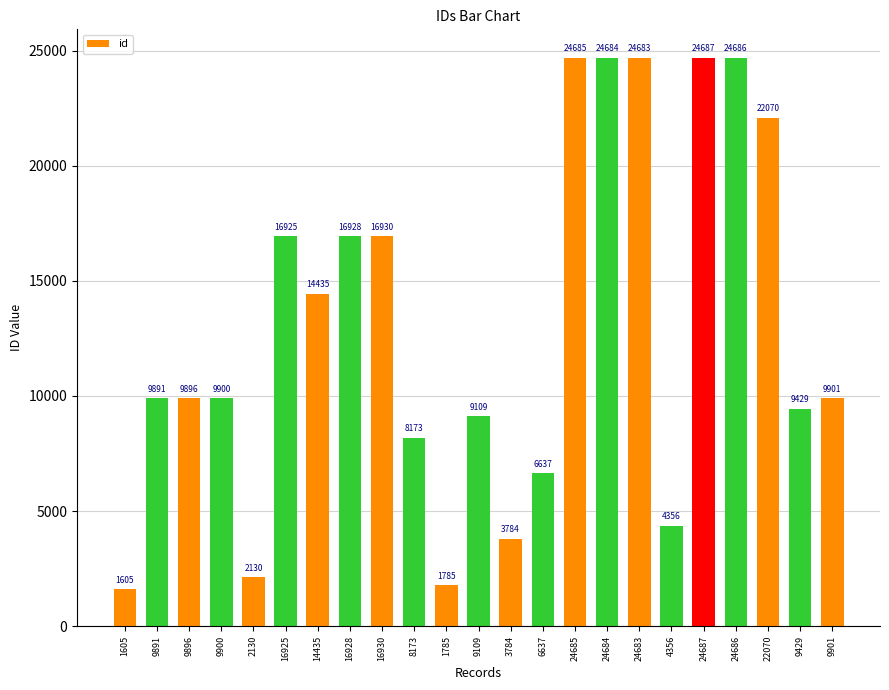

Rank the categories by value from highest to lowest.

24687, 24686, 24685, 24684, 24683, 22070, 16930, 16928, 16925, 14435, 9901, 9900, 9896, 9891, 9429, 9109, 8173, 6637, 4356, 3784, 2130, 1785, 1605